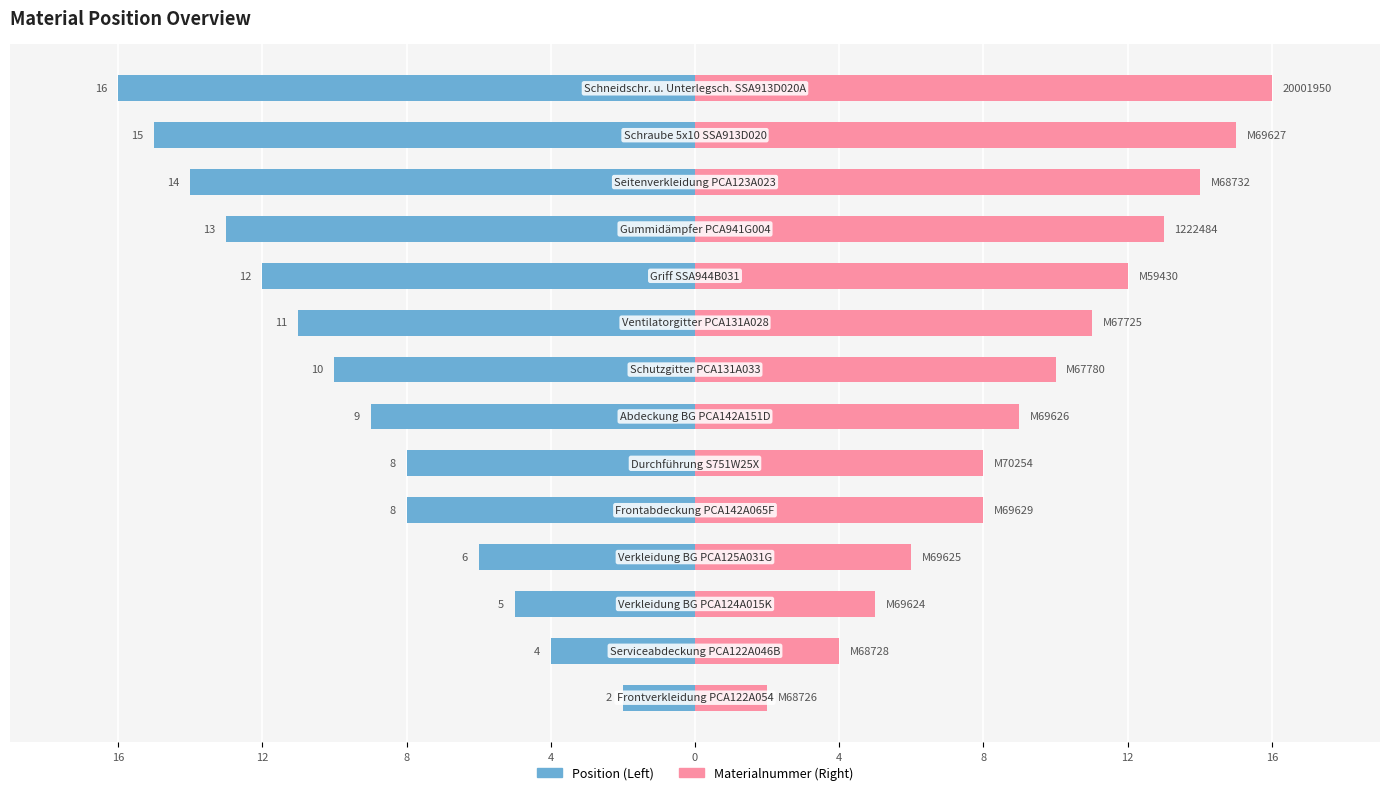

At how many categories does at least one series exceed 10?

6